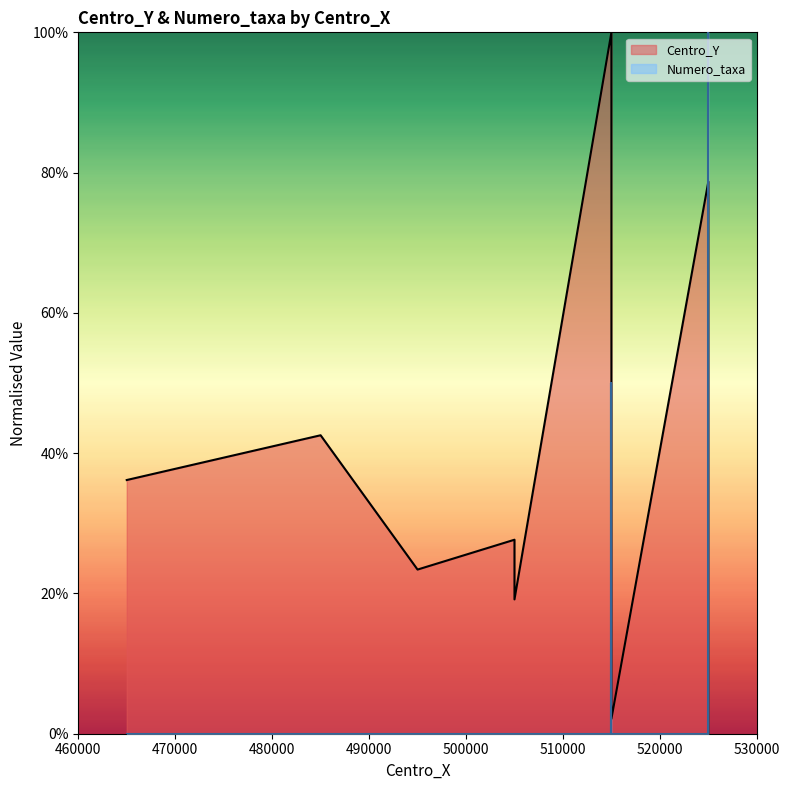

List the series in order of their peak value, lowest first.

Numero_taxa, Centro_Y